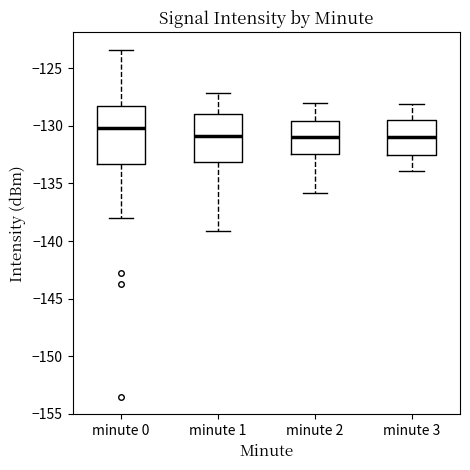

Where does the median line of the box for minute 2 sit on the y-axis? The values are not printed on the chart, so give them approximately, as read against the axis.

-131.0